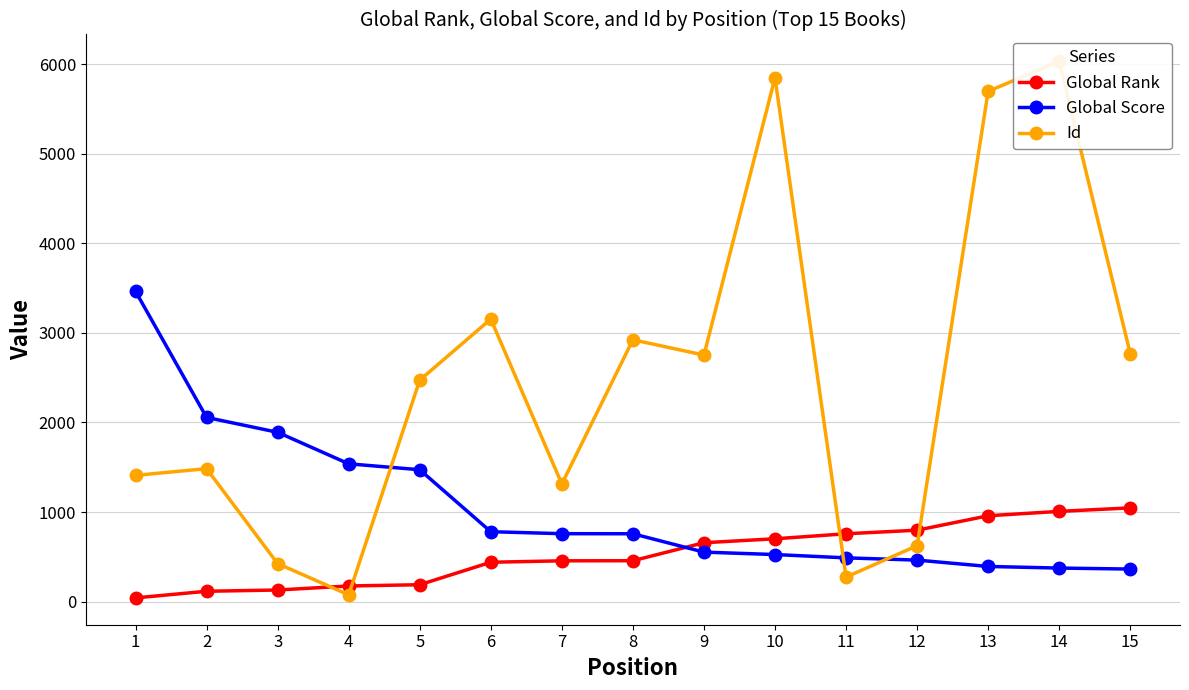

Does the chart have visible grid lines?

Yes